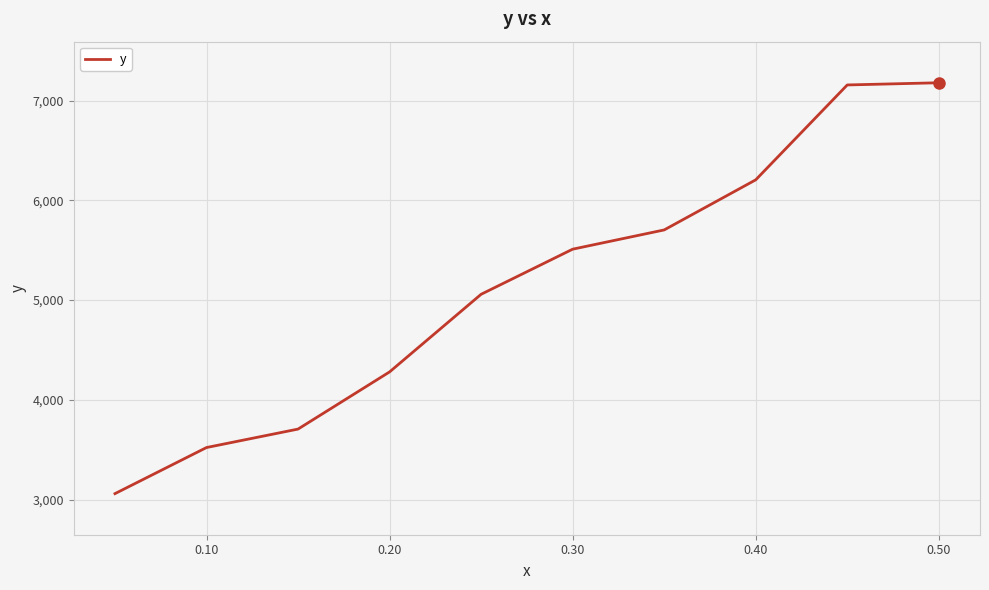

True or false: the data has more than 1 interior local peaks.

False